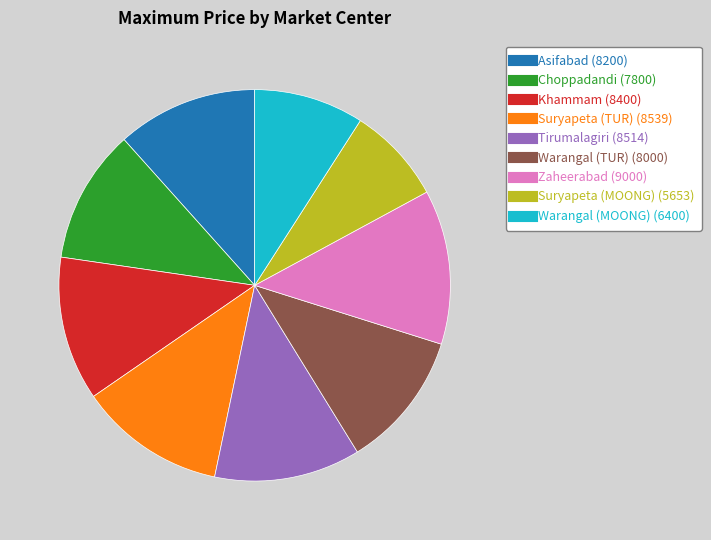

How many slices are in this pie chart?

9